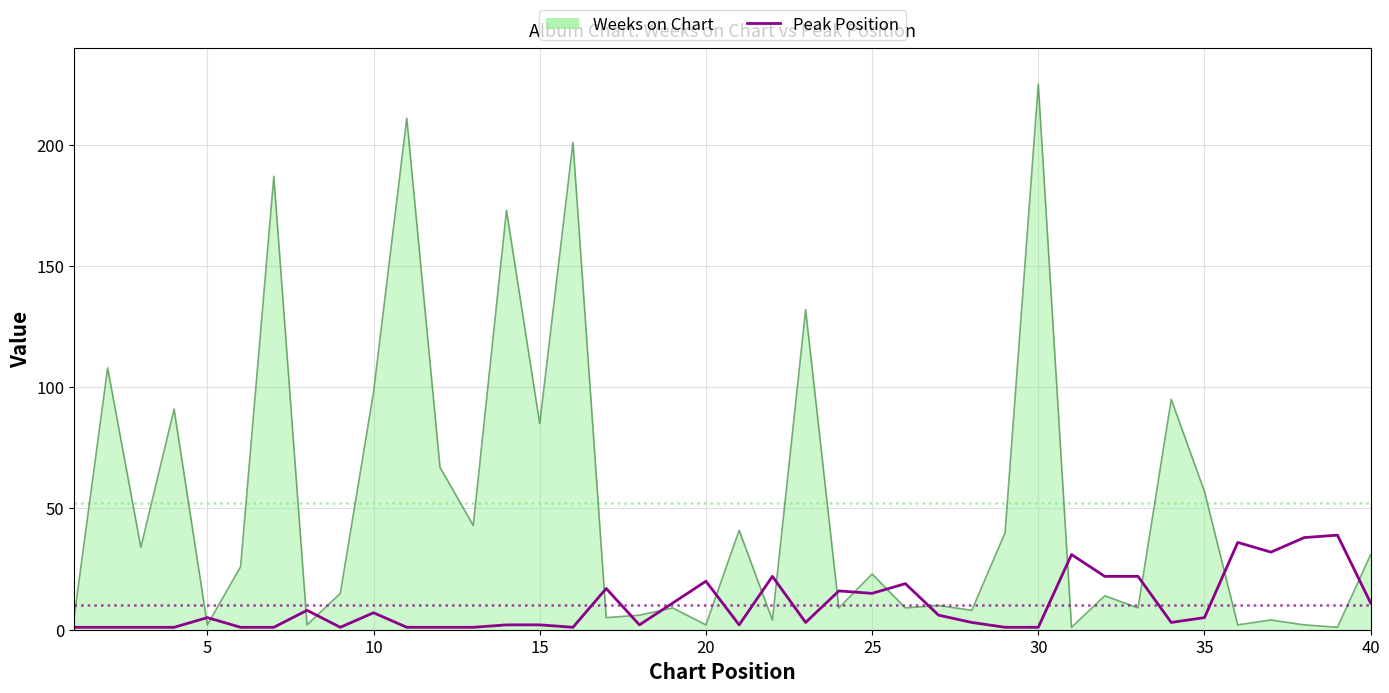

Rank the series by their average value, from highest to lowest.

Weeks on Chart, Peak Position